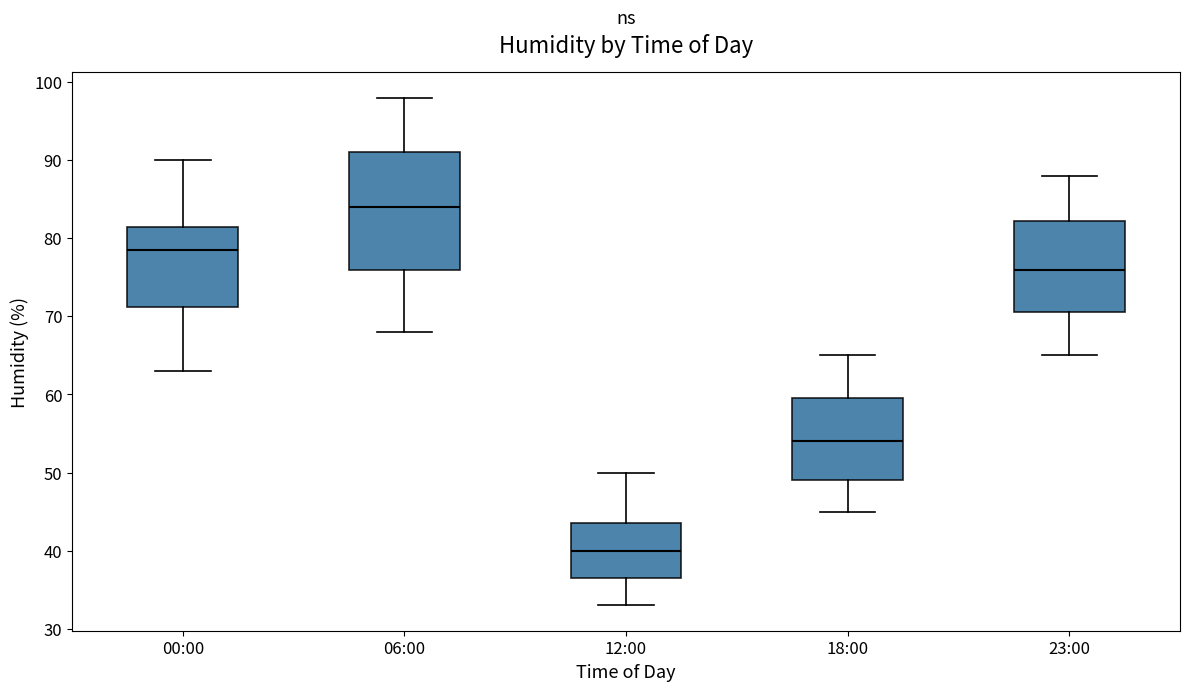

Which box's median line is the lowest?

12:00